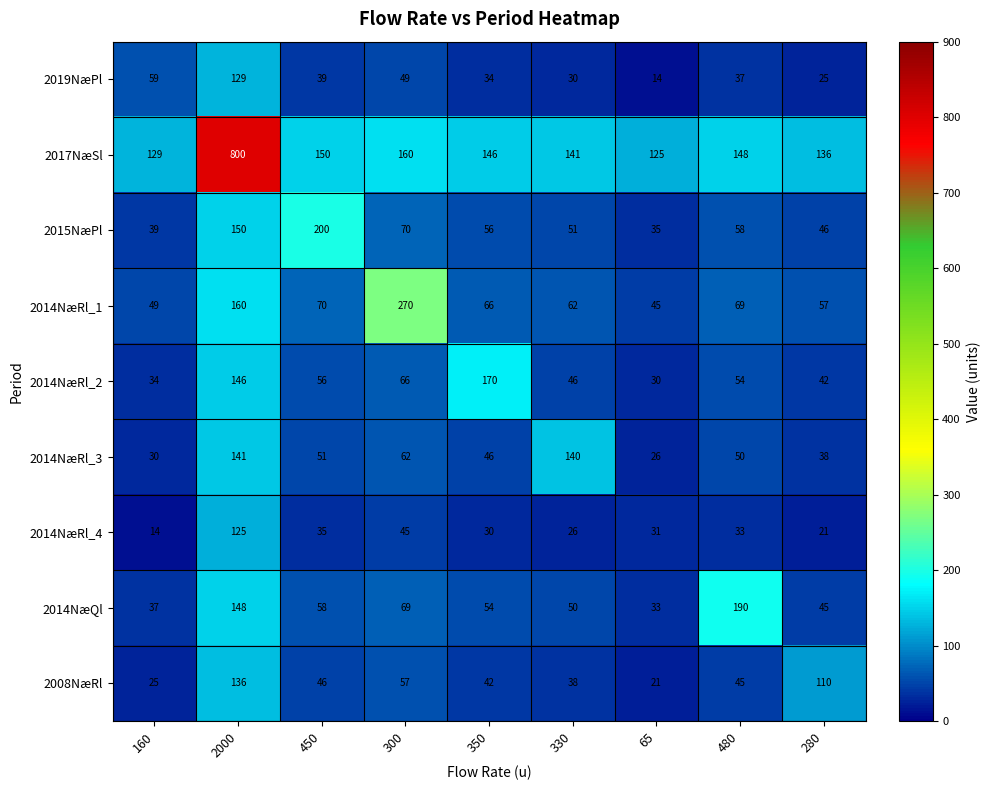

Between 330 and 280, which series saw the biggest shift?

2014NæRl_3